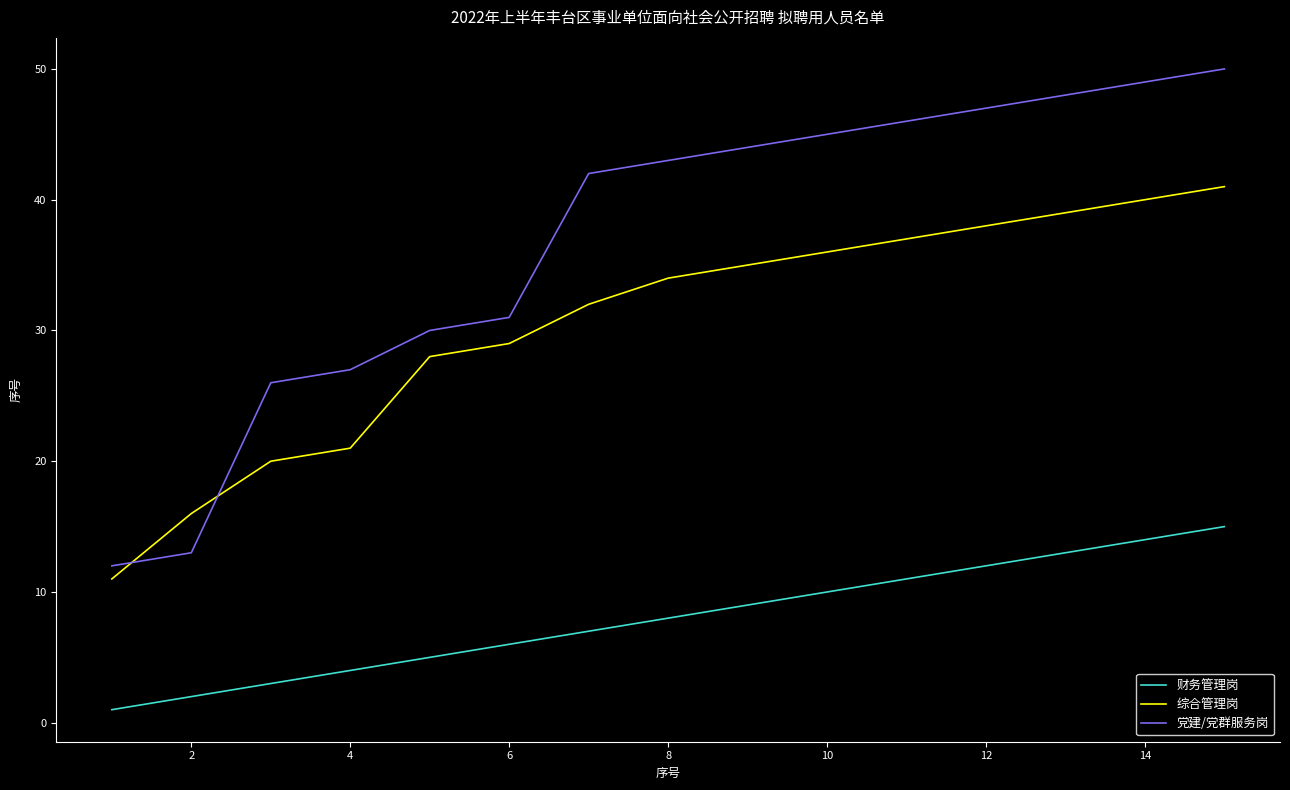

What is the difference between the second highest and minimum values in the 财务管理岗 series?

13